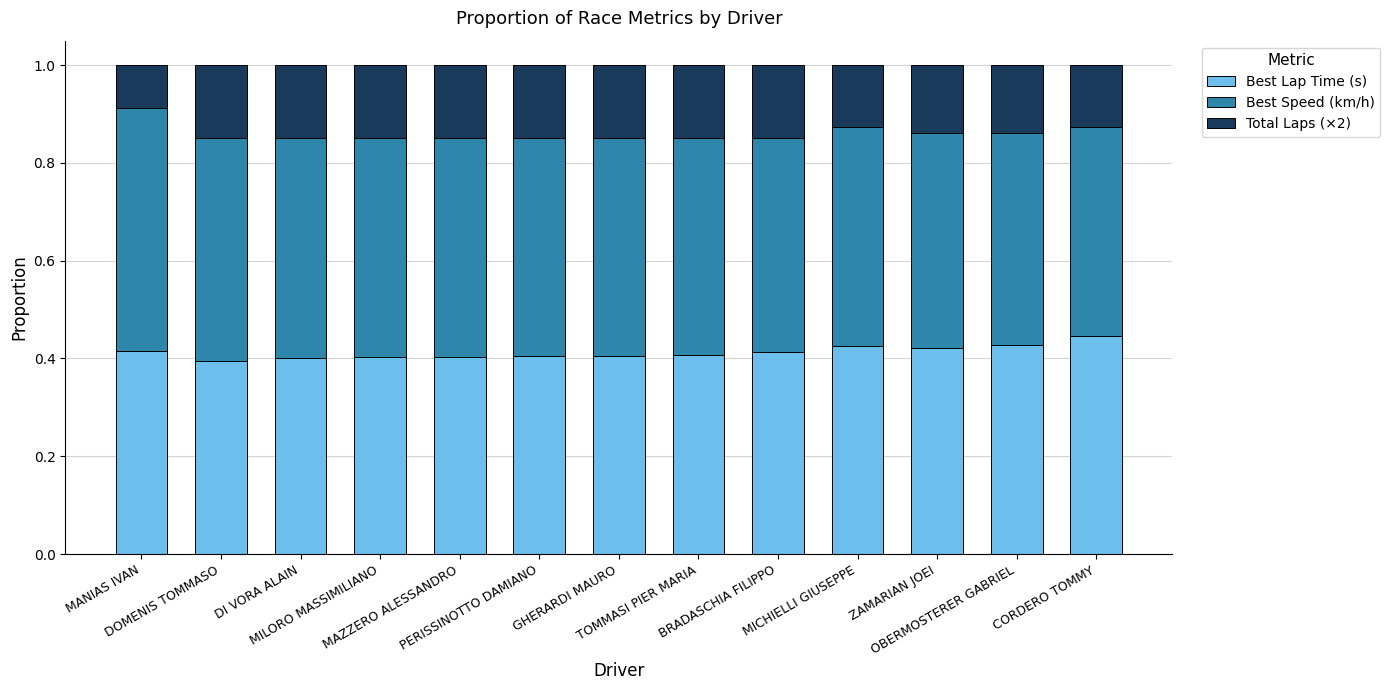

What is the sum of all Best Lap Time (s) values?

5.4